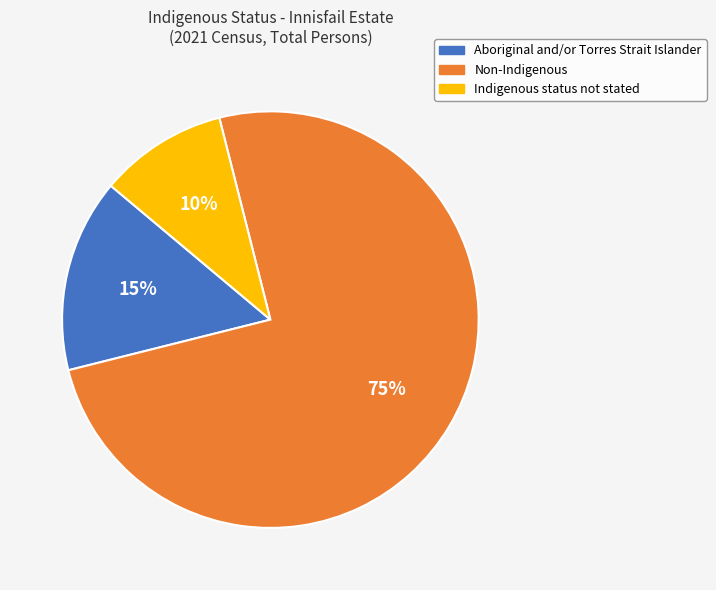

Which slice is the smallest?

Indigenous status not stated